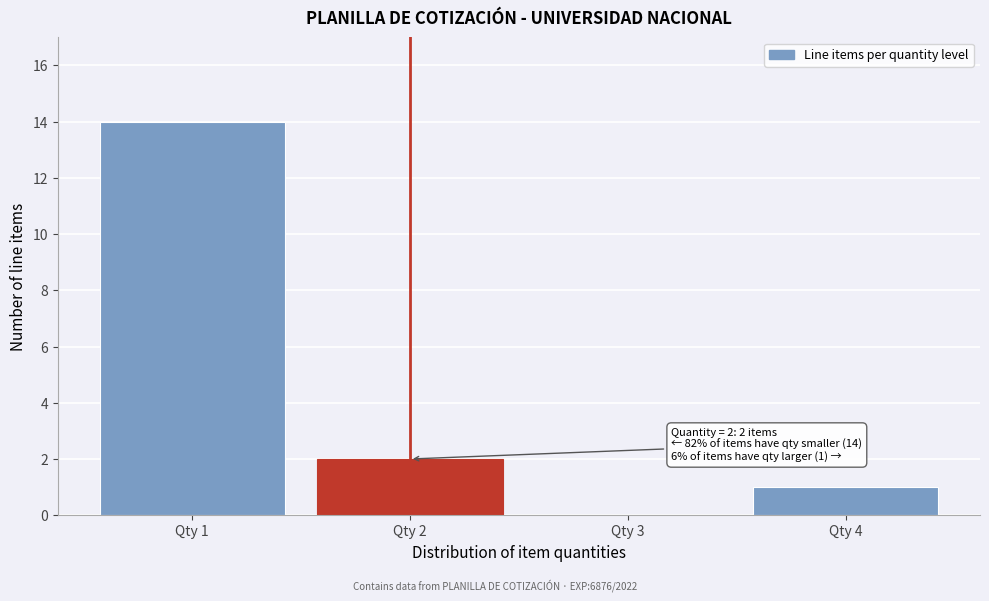

Reading right to left, extract all data points from this chart.

Qty 4=1	Qty 3=0	Qty 2=2	Qty 1=14